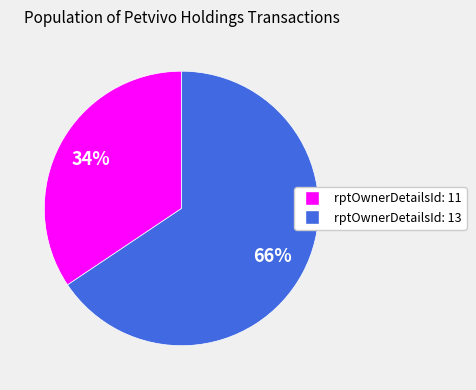

Count the number of slices in the pie.

2